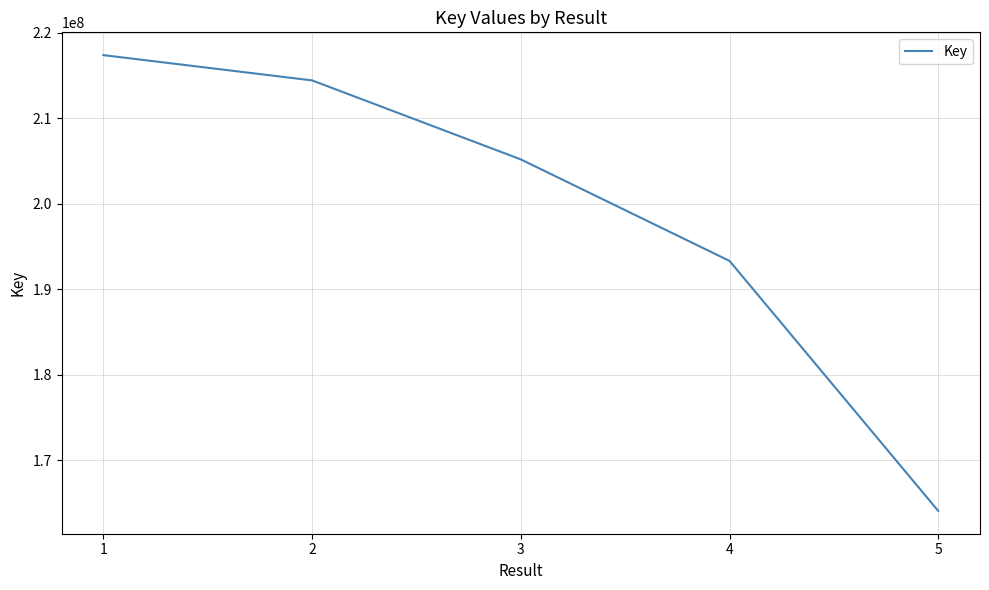

What is the smallest value displayed?

164076099